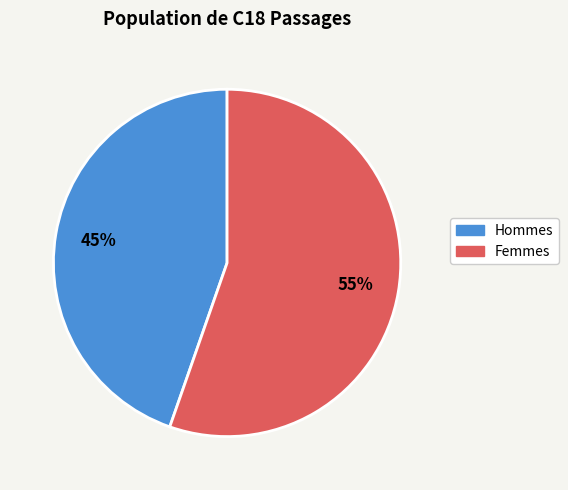

How many slices are in this pie chart?

2